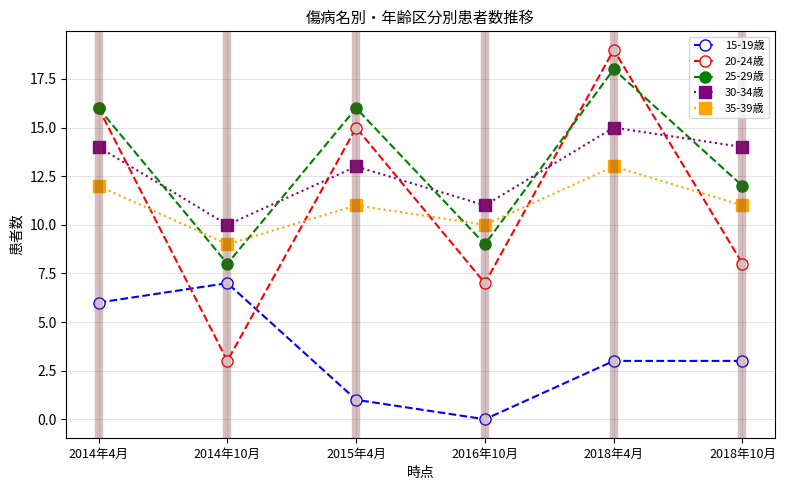

How many lines are shown in the chart?

5